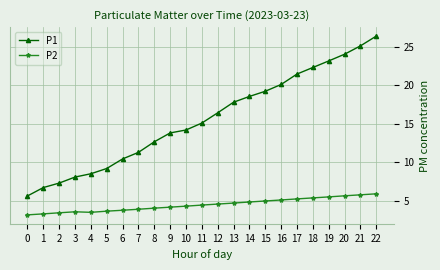

How many data points does each series have?

23